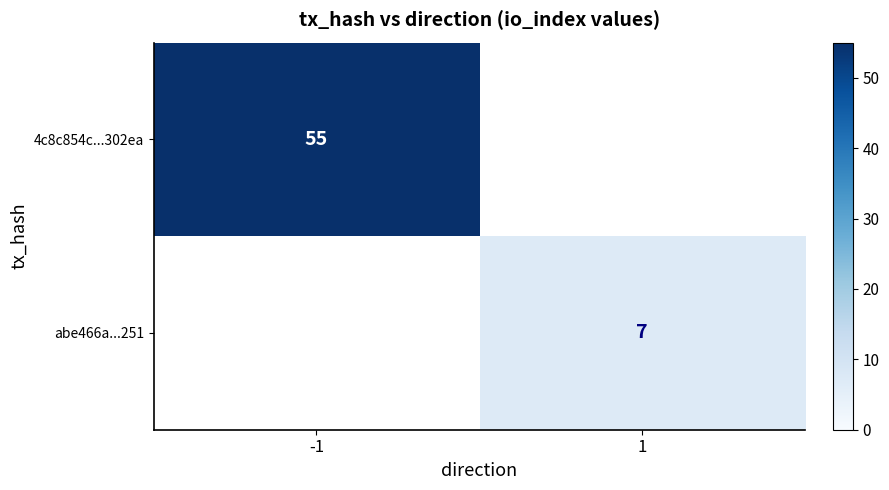

True or false: abe466a...251 has a value of 7 at 1.

True